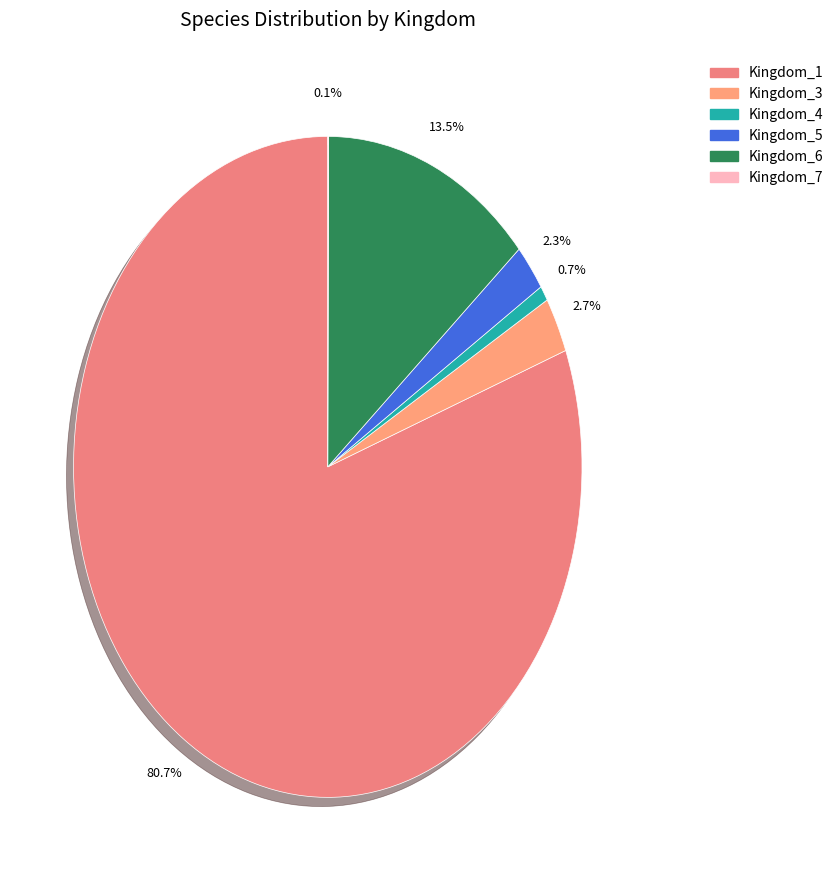

Is there any slice that represents more than half of the pie?

Yes